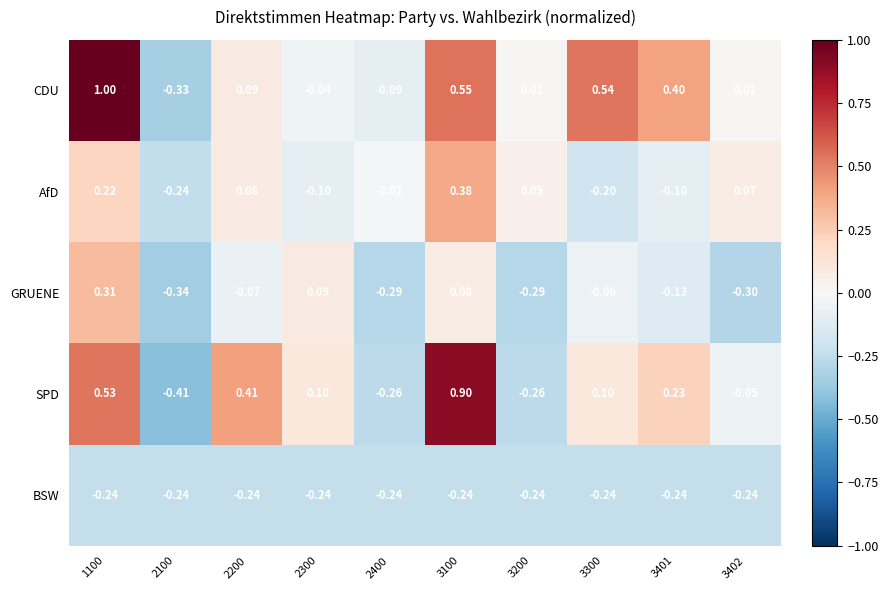

Which series has the widest spread of values?

CDU